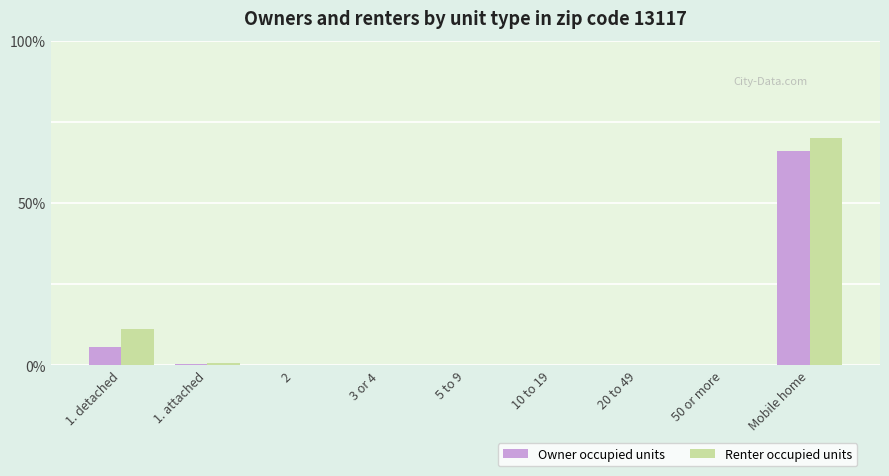

What is the maximum value for Renter occupied units?

70.0